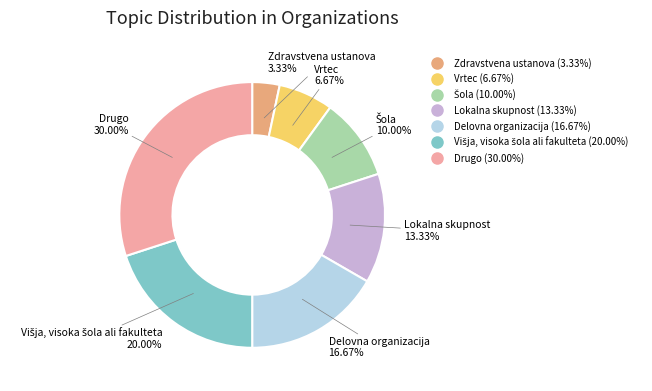

Which has a higher value, Vrtec or Zdravstvena ustanova?

Vrtec